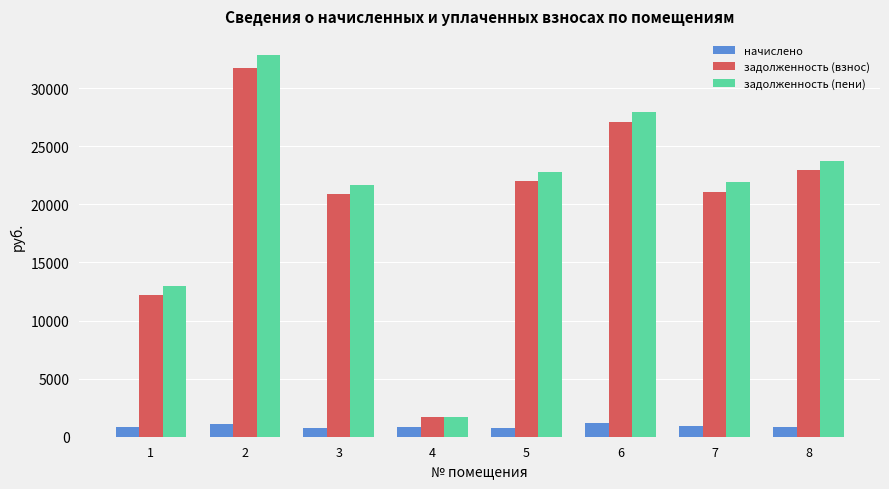

What is the highest value of the задолженность (пени) series?

32855.3